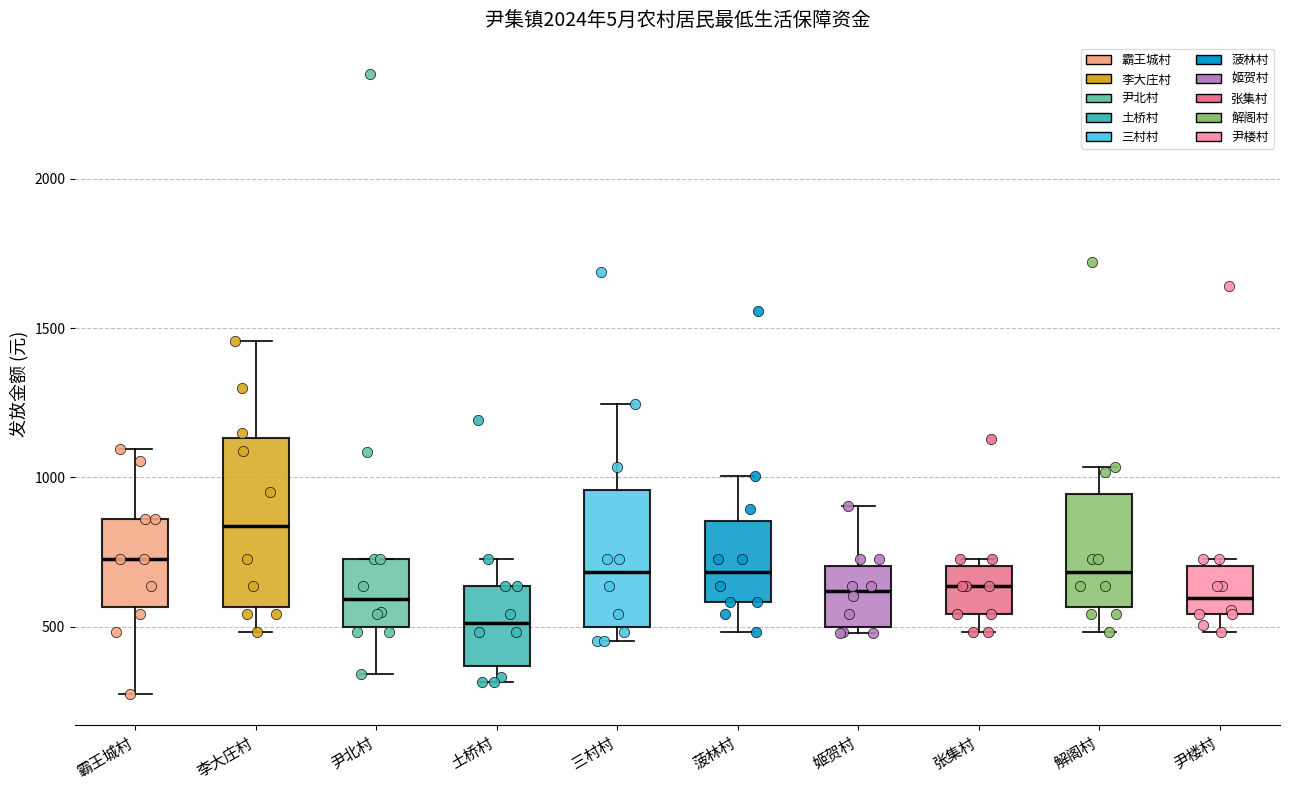

Reading left to right, read every box against the y-axis: the position of its median line, the range the box covers, and the ends of its whiskers. The values are not printed on the chart, so give them approximately, as read against the axis.

霸王城村: median 750, box 550 to 850, whiskers 300 to 1100
李大庄村: median 850, box 550 to 1150, whiskers 500 to 1450
尹北村: median 600, box 500 to 750, whiskers 350 to 750
土桥村: median 500, box 350 to 650, whiskers 300 to 750
三村村: median 700, box 500 to 950, whiskers 450 to 1250
菠林村: median 700, box 600 to 850, whiskers 500 to 1000
姬贺村: median 600, box 500 to 700, whiskers 500 (just below the box's lower edge) to 900
张集村: median 650, box 550 to 700, whiskers 500 to 750
解阁村: median 700, box 550 to 950, whiskers 500 to 1050
尹楼村: median 600, box 550 to 700, whiskers 500 to 750